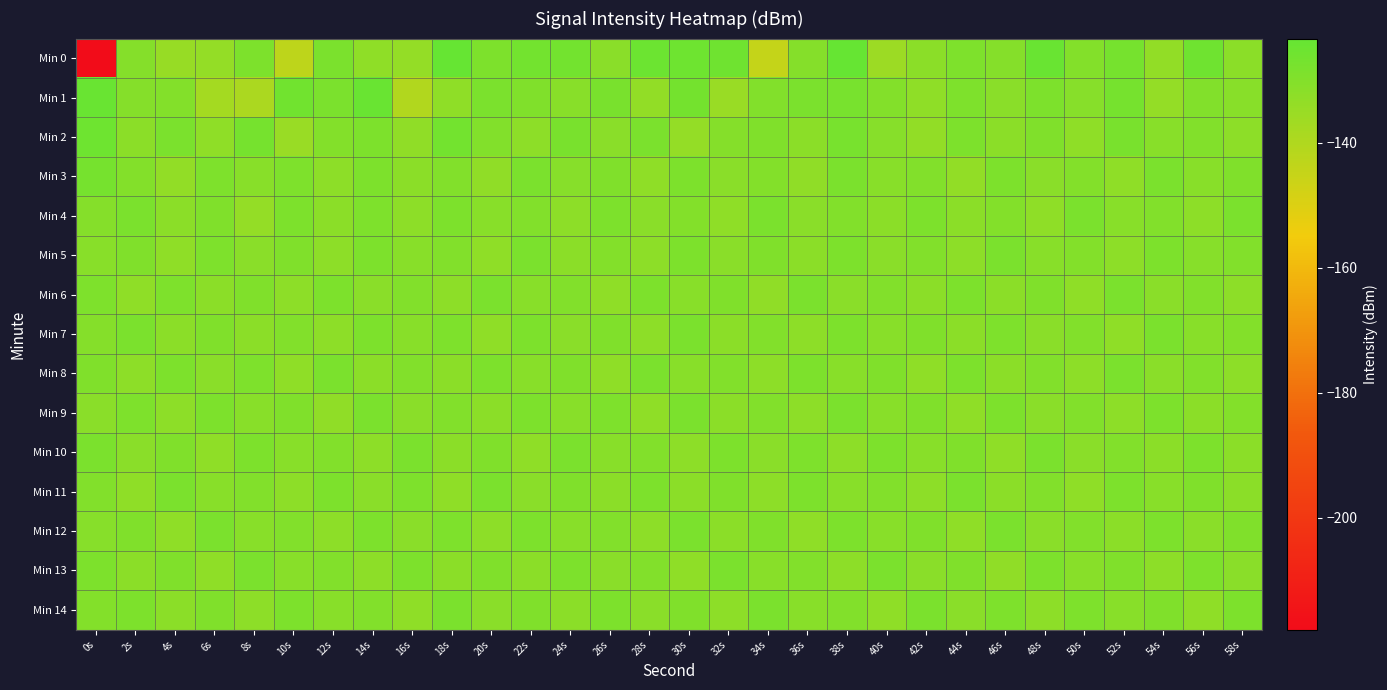

Rank the series by their maximum value, from lowest to highest.

Min 5, Min 9, Min 11, Min 4, Min 6, Min 7, Min 8, Min 10, Min 12, Min 13, Min 14, Min 3, Min 2, Min 1, Min 0